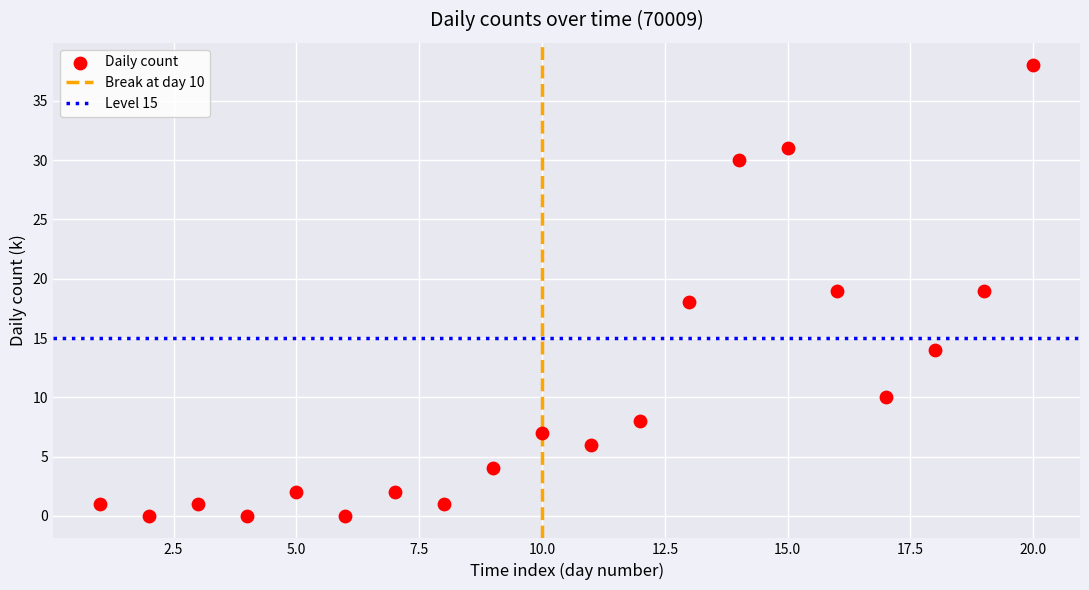

What is the range of Y values (max minus min)?

38